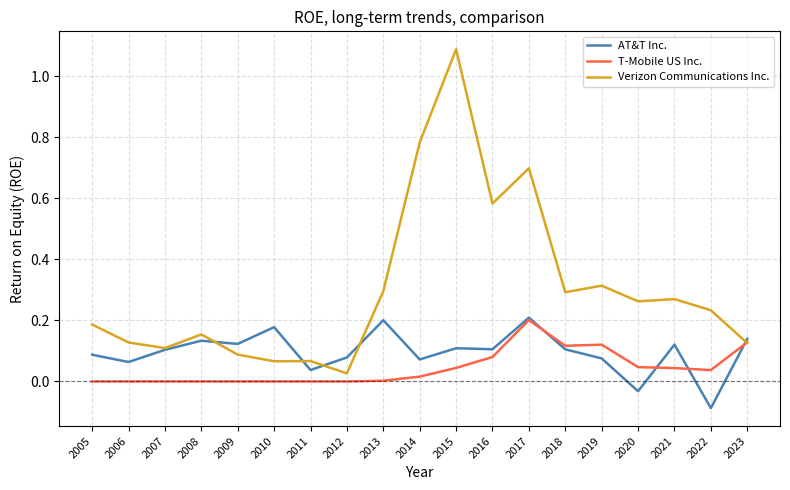

What is the sum of all Verizon Communications Inc. values?

5.8